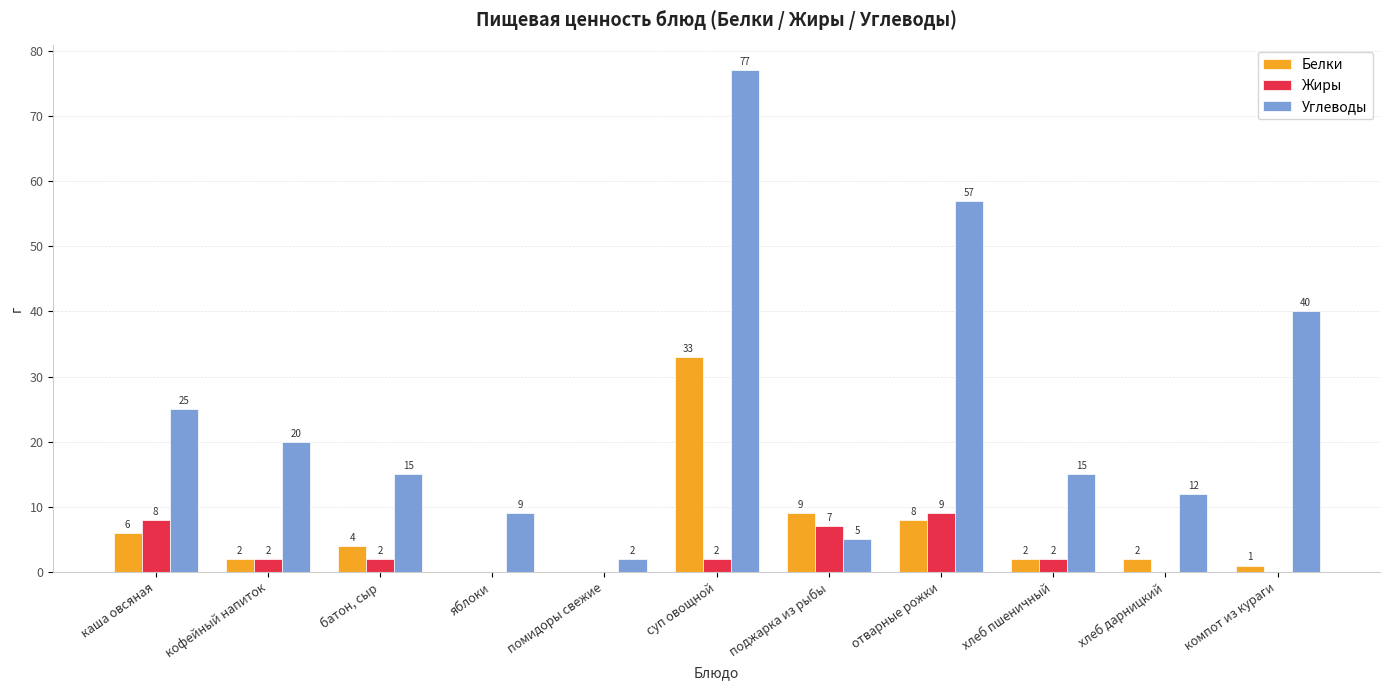

Reading left to right, list all the values displayed in this chart.

Белки: каша овсяная=6	кофейный напиток=2	батон, сыр=4	яблоки=0	помидоры свежие=0	суп овощной=33	поджарка из рыбы=9	отварные рожки=8	хлеб пшеничный=2	хлеб дарницкий=2	компот из кураги=1
Жиры: каша овсяная=8	кофейный напиток=2	батон, сыр=2	яблоки=0	помидоры свежие=0	суп овощной=2	поджарка из рыбы=7	отварные рожки=9	хлеб пшеничный=2	хлеб дарницкий=0	компот из кураги=0
Углеводы: каша овсяная=25	кофейный напиток=20	батон, сыр=15	яблоки=9	помидоры свежие=2	суп овощной=77	поджарка из рыбы=5	отварные рожки=57	хлеб пшеничный=15	хлеб дарницкий=12	компот из кураги=40